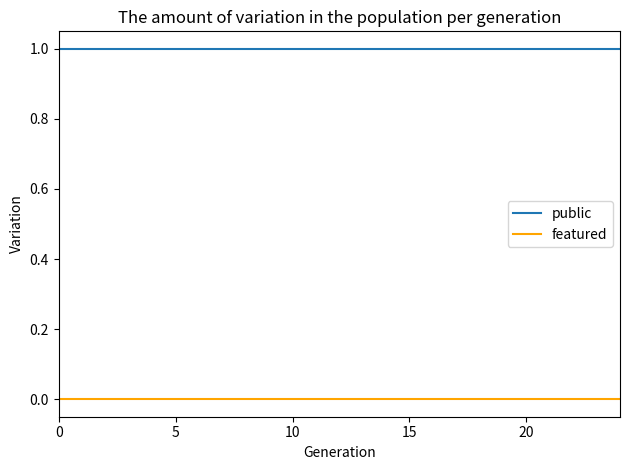

Which series has the largest total across all categories?

public